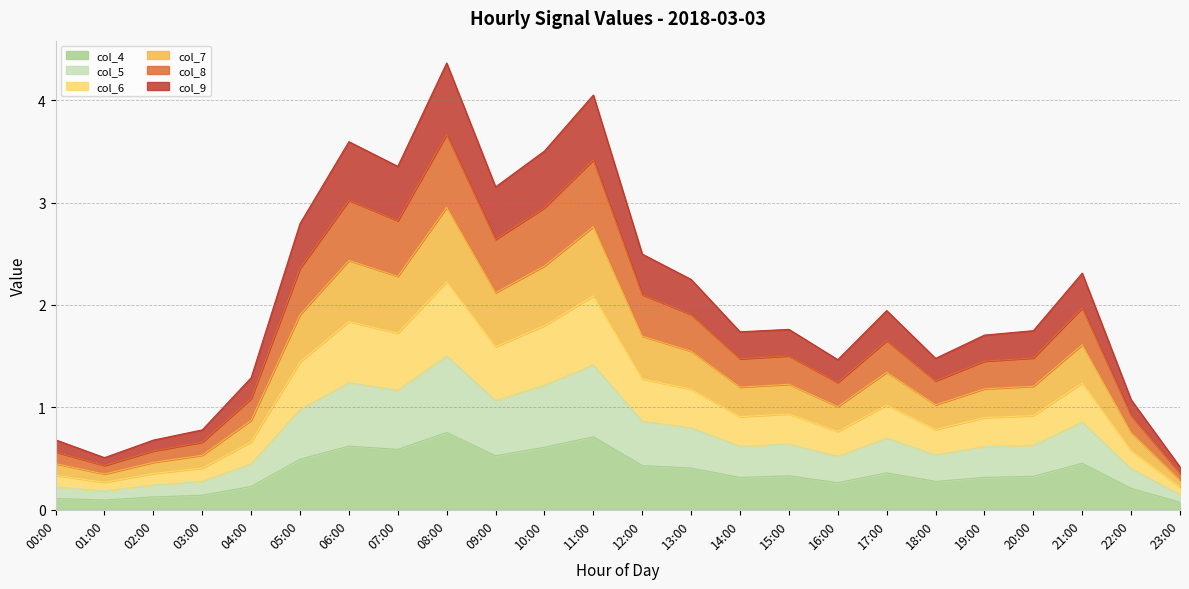

What is the total value across all series at 23:00?

0.4